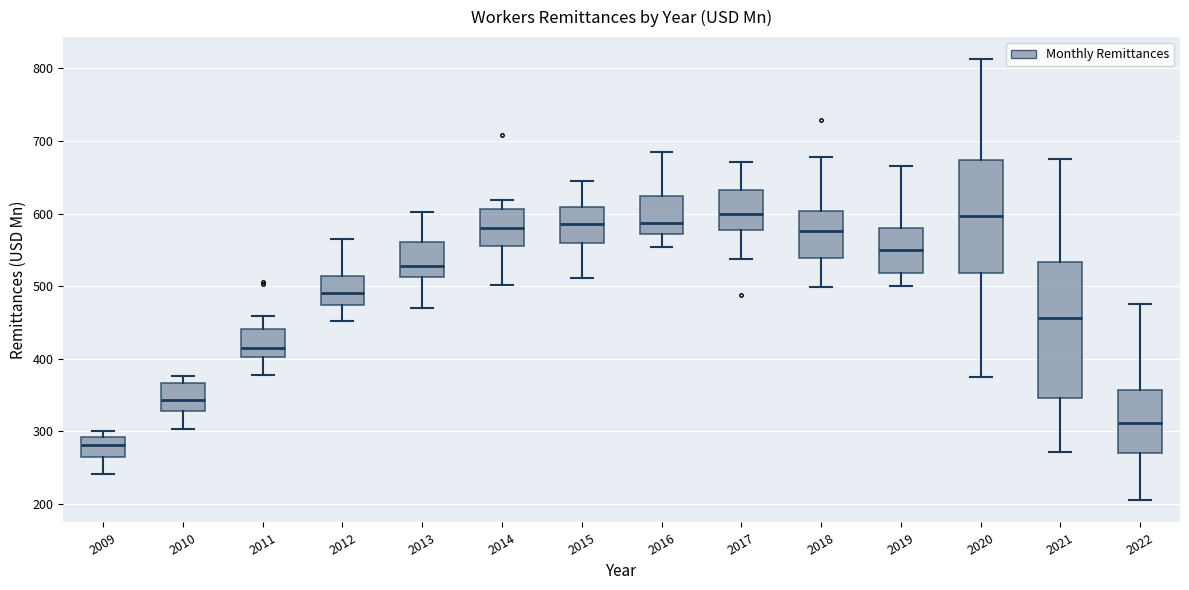

Reading left to right, transcribe this box plot: for each box, give where its median line is, the range the box spans, and where its two whiskers end, as read against the y-axis. The values are not printed on the chart, so give them approximately, as read against the axis.

2009: median 280, box 270 to 290, whiskers 240 to 300
2010: median 340, box 330 to 370, whiskers 300 to 380
2011: median 420, box 400 to 440, whiskers 380 to 460
2012: median 490, box 470 to 510, whiskers 450 to 560
2013: median 530, box 510 to 560, whiskers 470 to 600
2014: median 580, box 560 to 610, whiskers 500 to 620
2015: median 590, box 560 to 610, whiskers 510 to 640
2016: median 590, box 570 to 620, whiskers 550 to 680
2017: median 600, box 580 to 630, whiskers 540 to 670
2018: median 580, box 540 to 600, whiskers 500 to 680
2019: median 550, box 520 to 580, whiskers 500 to 670
2020: median 600, box 520 to 670, whiskers 380 to 810
2021: median 460, box 350 to 530, whiskers 270 to 680
2022: median 310, box 270 to 360, whiskers 200 to 480